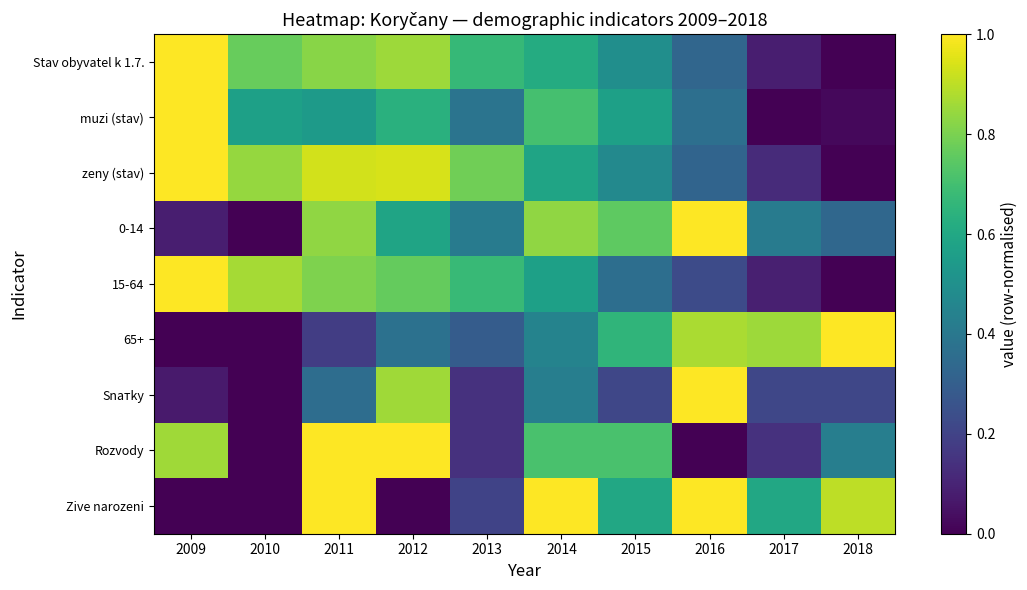

What is the total value across all series at 2015?

4.8